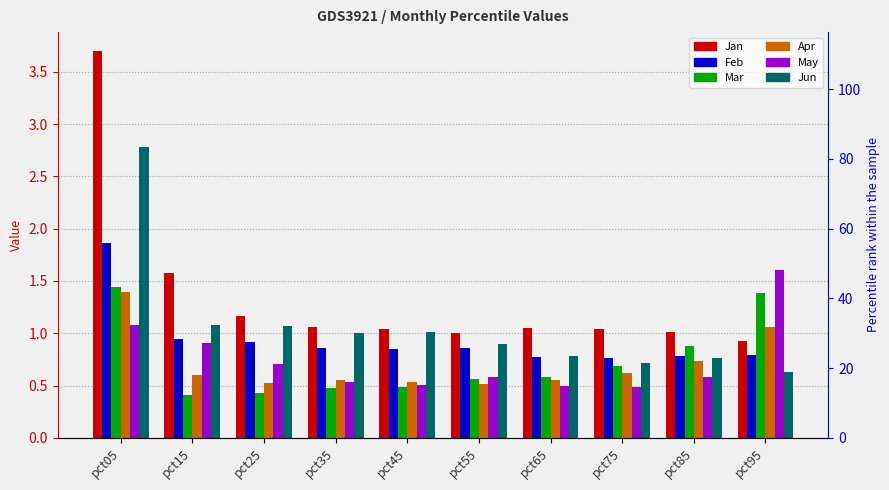

At which label does Jun reach its minimum?

pct95